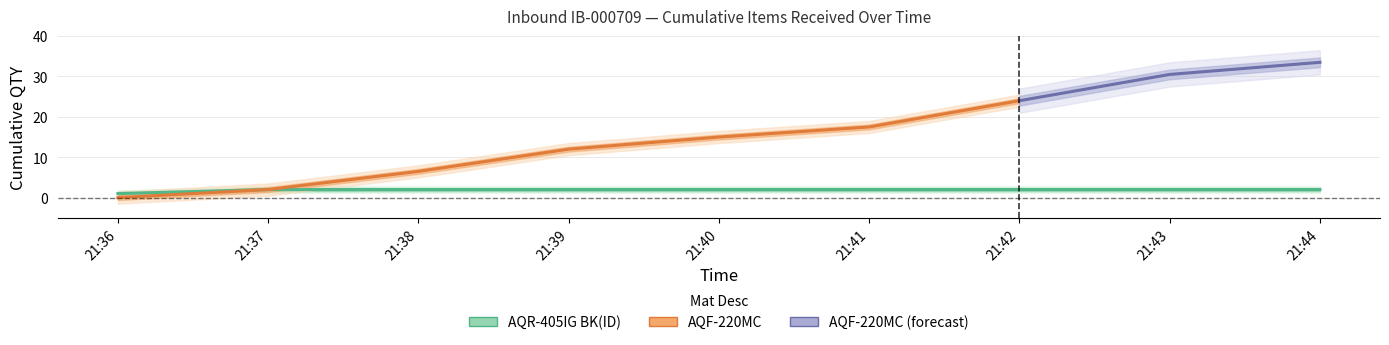

What is the difference between the Items per Minute (Good Set) values at 21:44 and 21:43?

2.0